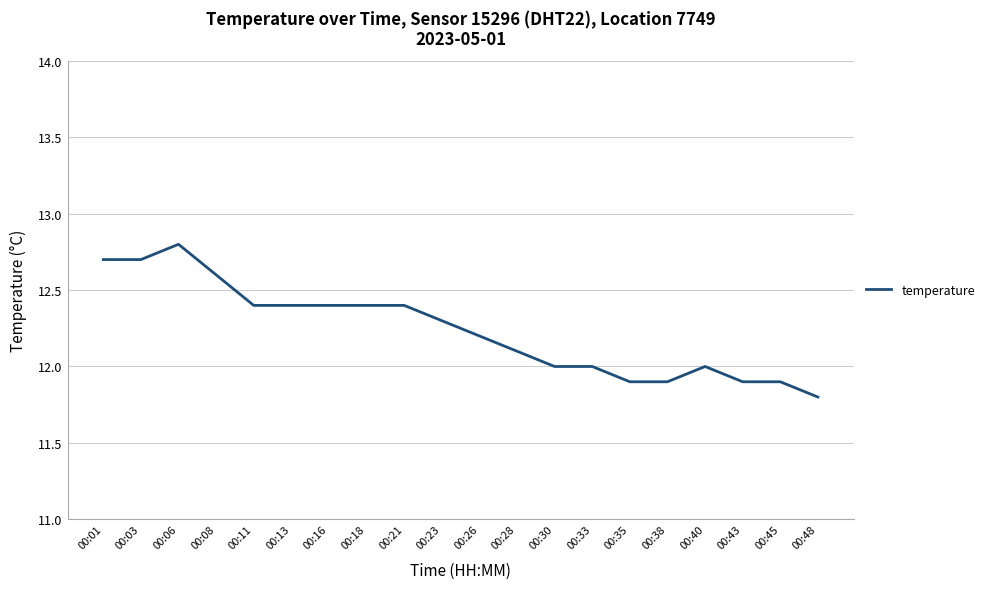

True or false: the data shows 12.6 at 00:08.

True